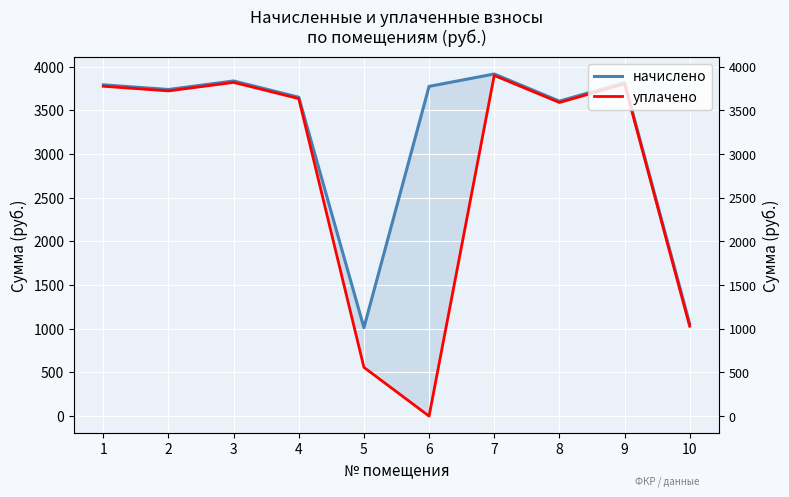

What are all the series names shown in the legend?

начислено, уплачено